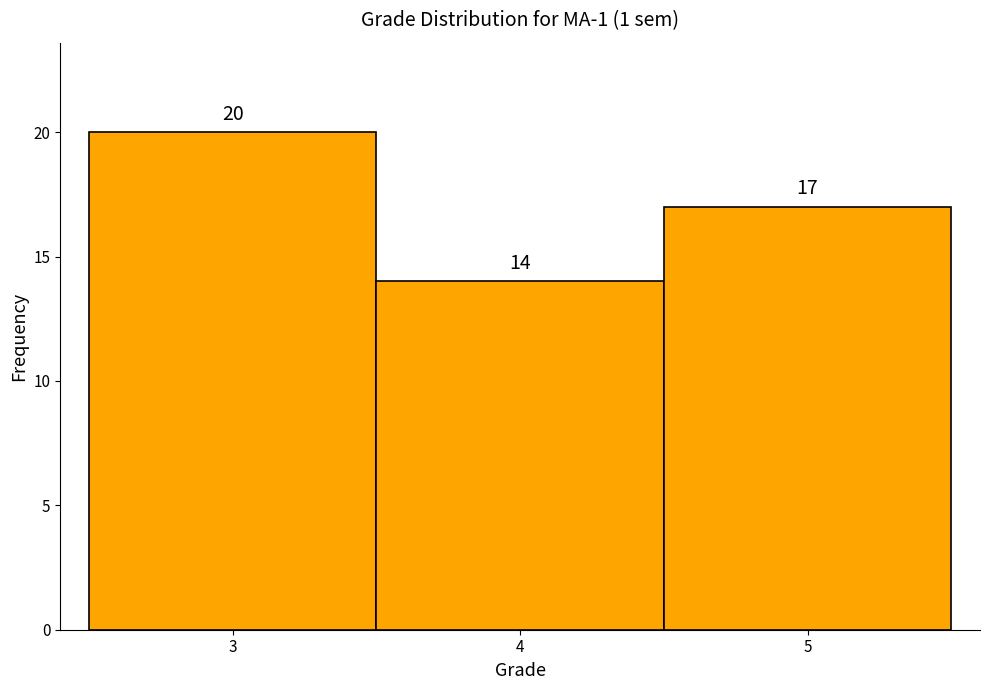

Reading left to right, list every bar in this chart as the range it spans on the x-axis followed by its height.

2.5 to 3.5: 20
3.5 to 4.5: 14
4.5 to 5.5: 17